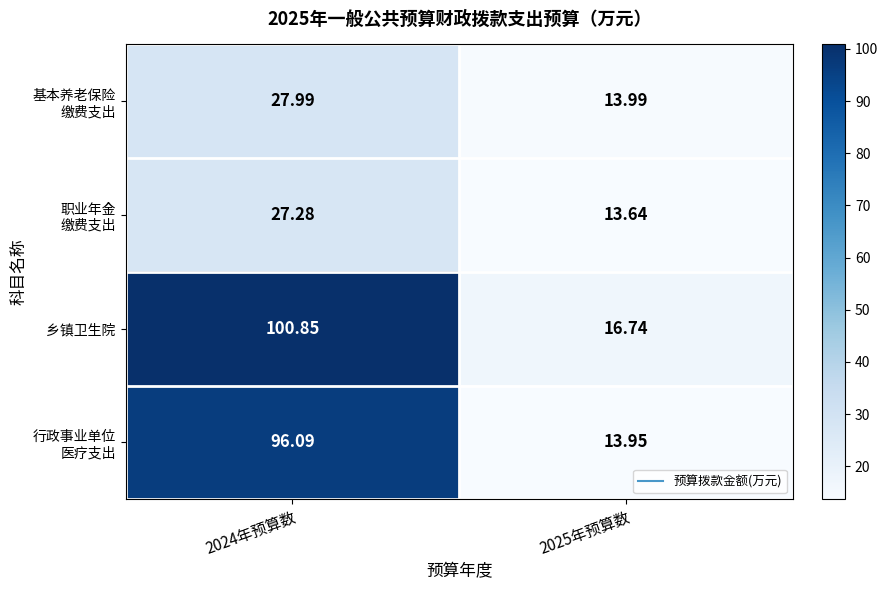

Which series has the largest total across all categories?

乡镇卫生院